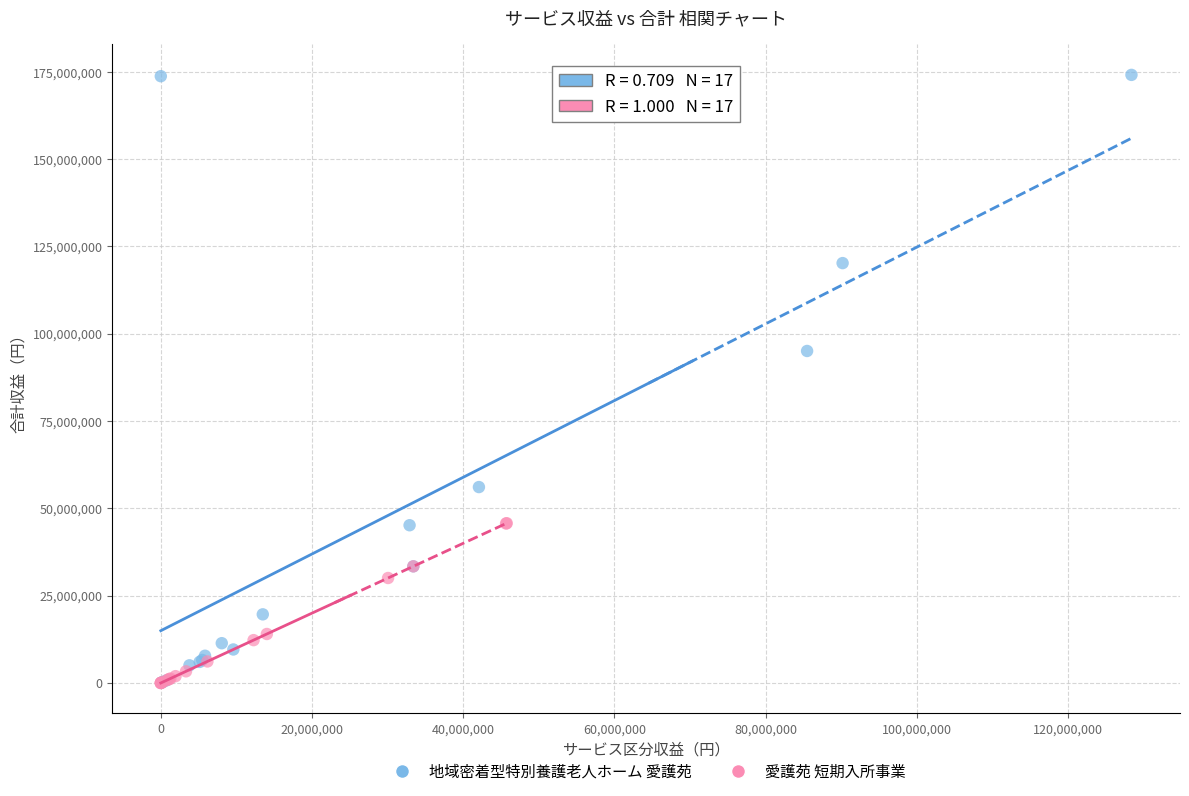

Which series has the largest Y range (max minus min)?

地域密着型特別養護老人ホーム 愛護苑